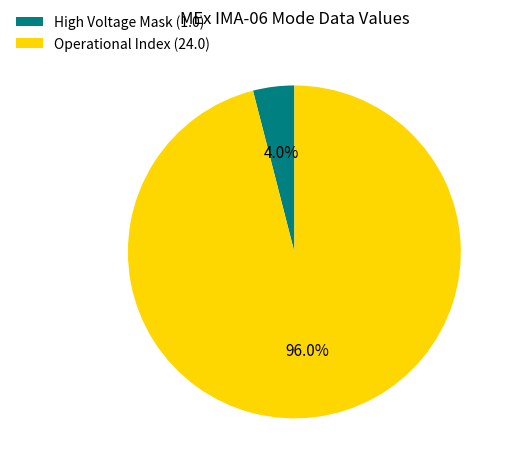

Is there any slice that represents more than half of the pie?

Yes